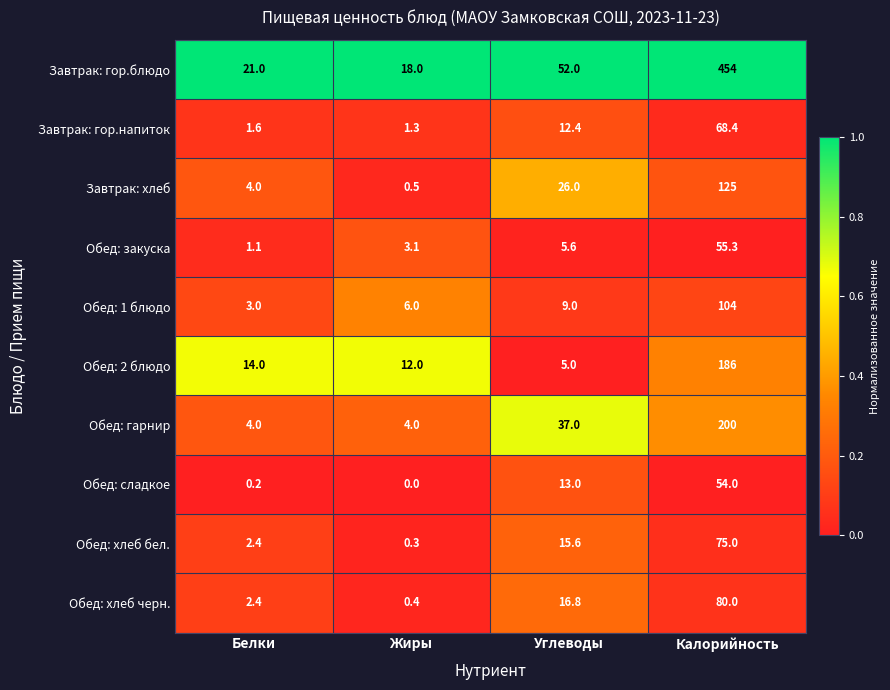

What is the difference between the maximum and minimum values in the Обед: закуска series?

54.2